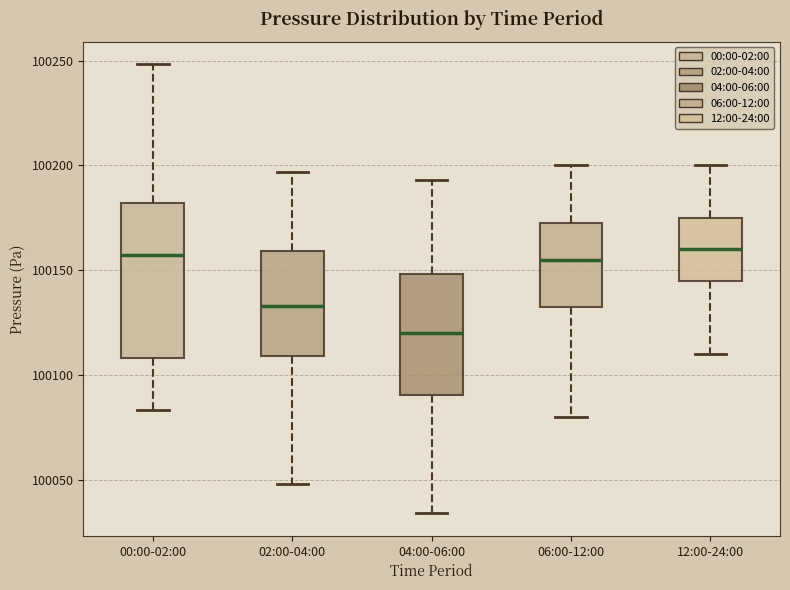

Reading left to right, read every box against the y-axis: the position of its median line, the range the box covers, and the ends of its whiskers. The values are not printed on the chart, so give them approximately, as read against the axis.

00:00-02:00: median 100155, box 100110 to 100180, whiskers 100085 to 100250
02:00-04:00: median 100135, box 100110 to 100160, whiskers 100050 to 100195
04:00-06:00: median 100120, box 100090 to 100150, whiskers 100035 to 100195
06:00-12:00: median 100155, box 100135 to 100175, whiskers 100080 to 100200
12:00-24:00: median 100160, box 100145 to 100175, whiskers 100110 to 100200